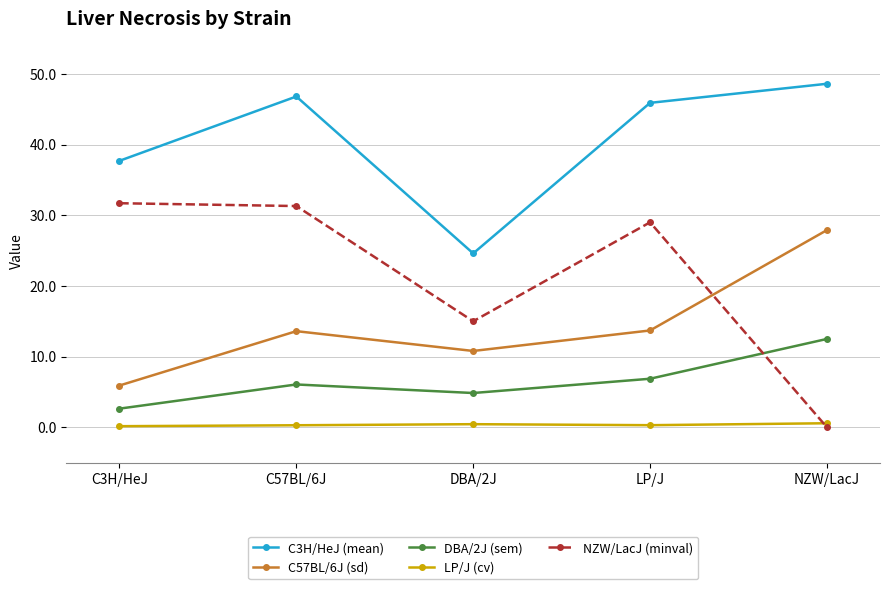

Where is the first local maximum for DBA/2J (sem)?

C57BL/6J